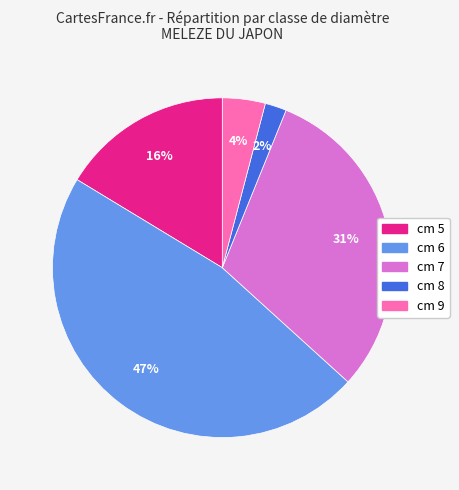

Is there a majority slice in this chart?

No